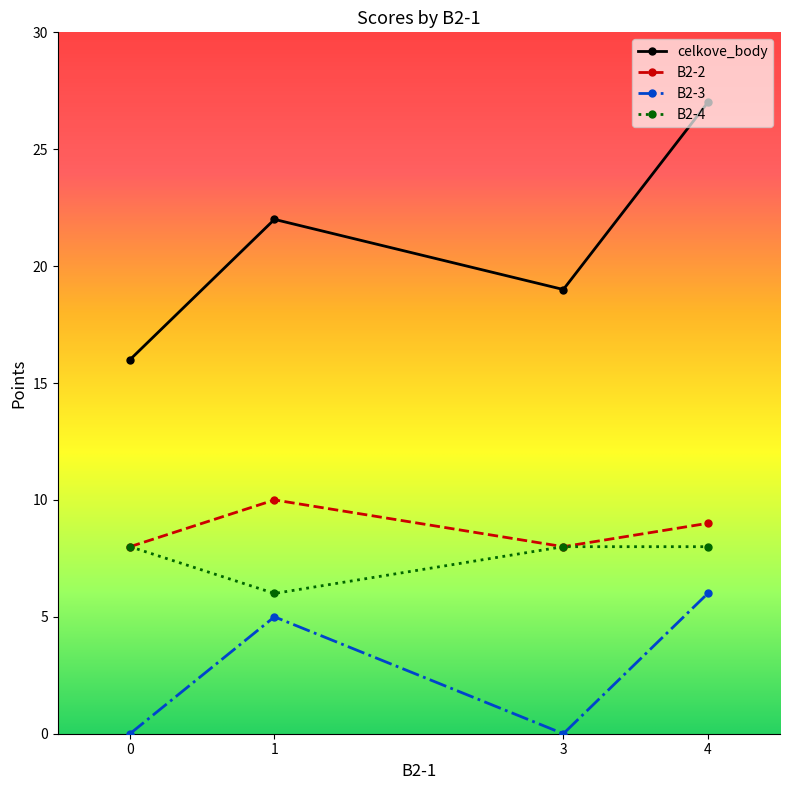

The celkove_body series shows 19 at 3. True or false?

True